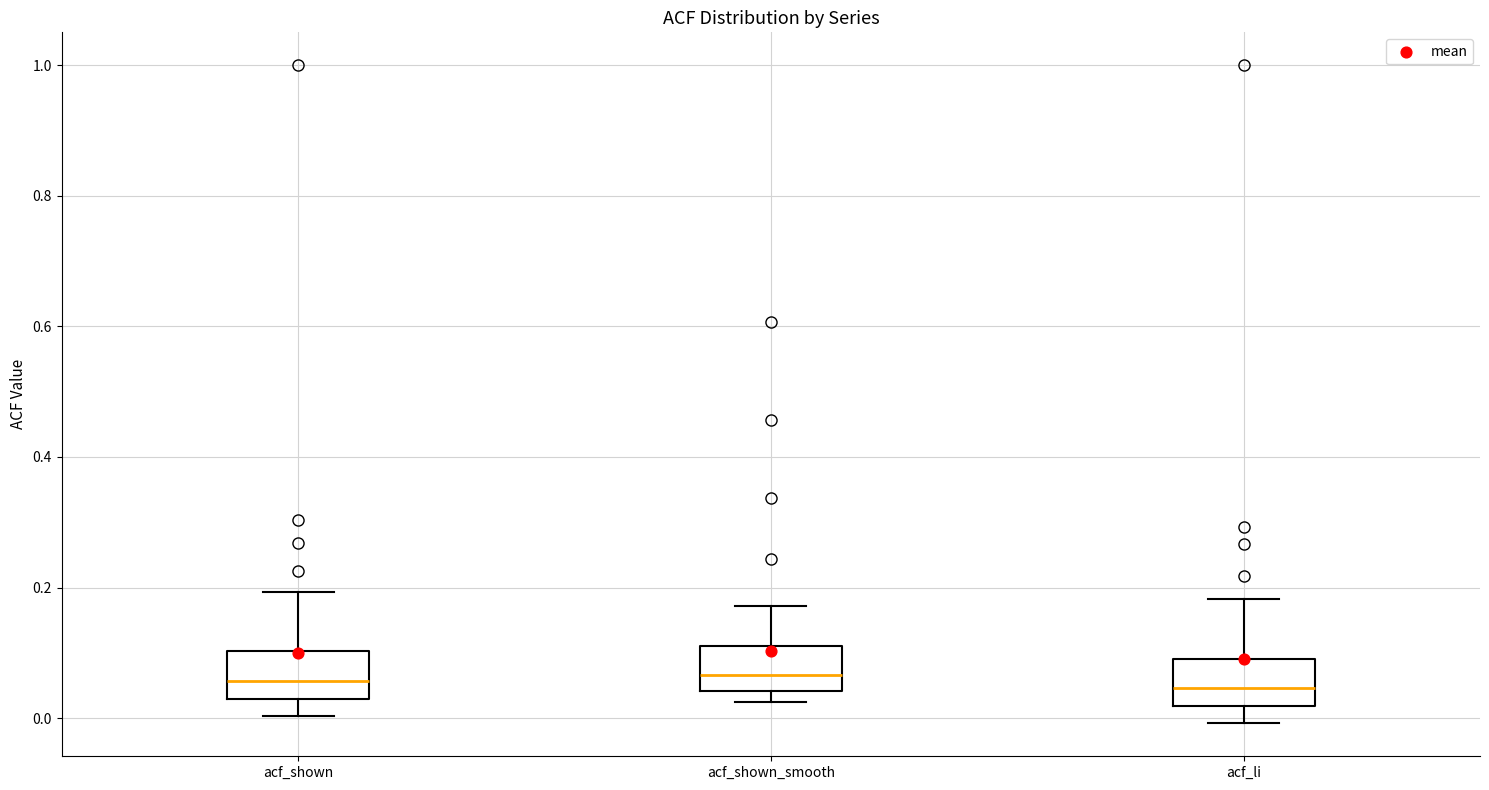

Where does the lower whisker of the box for acf_shown end on the y-axis? The values are not printed on the chart, so give them approximately, as read against the axis.

0.00